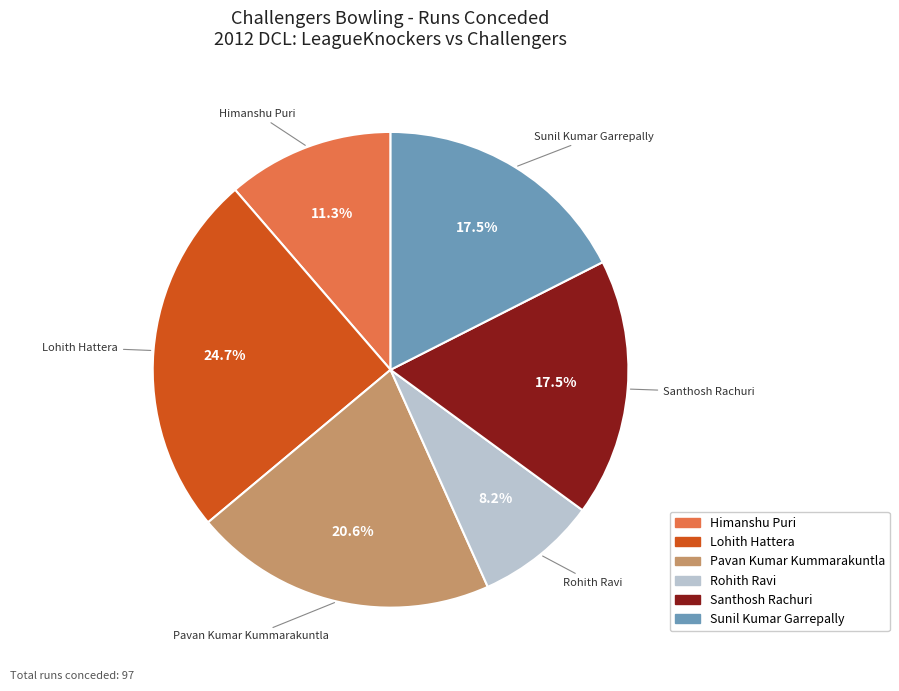

Combined, do Lohith Hattera and Santhosh Rachuri account for over 50%?

No